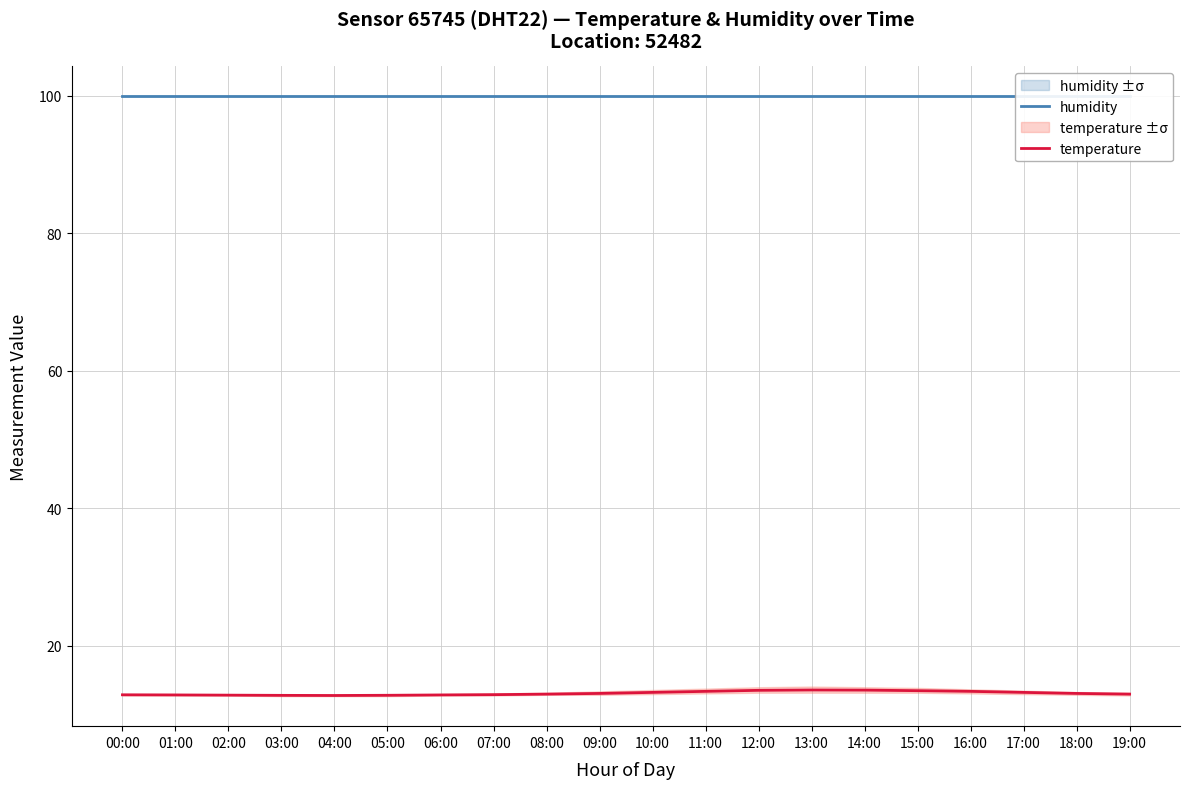

What position from the right is 05:00?

15